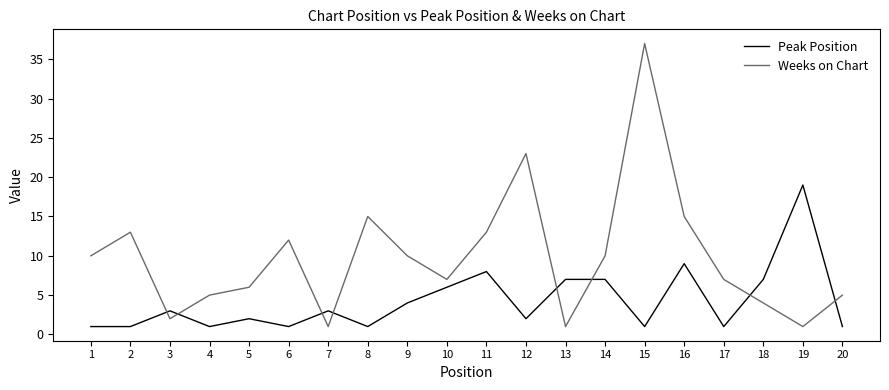

What is the smallest value displayed?

1